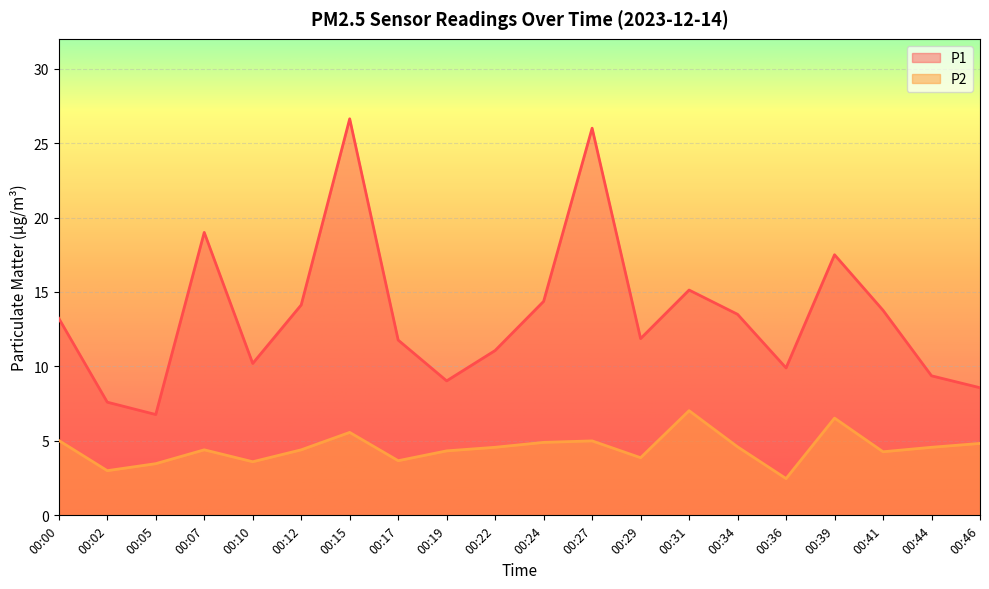

At which label does P2 reach its minimum?

00:36